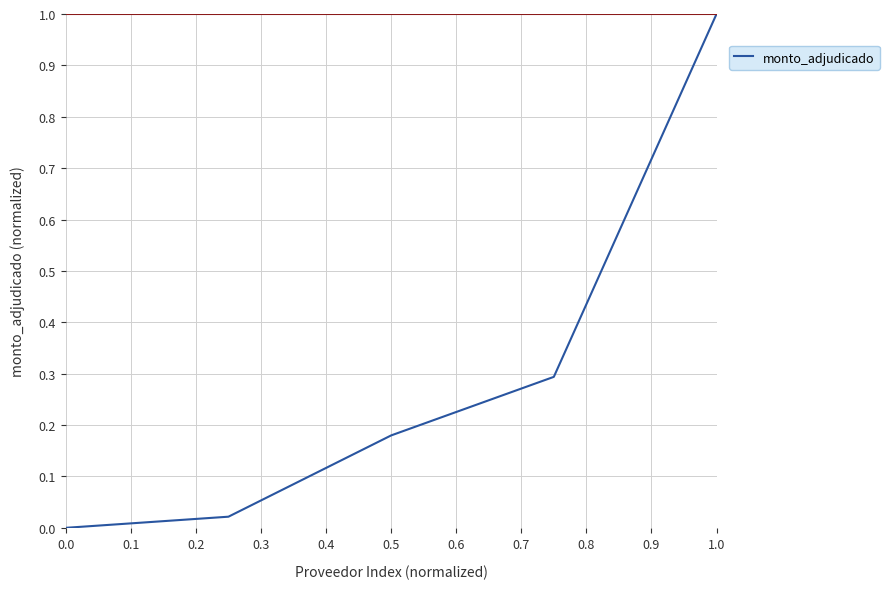

What is the sum of all values?

1.5